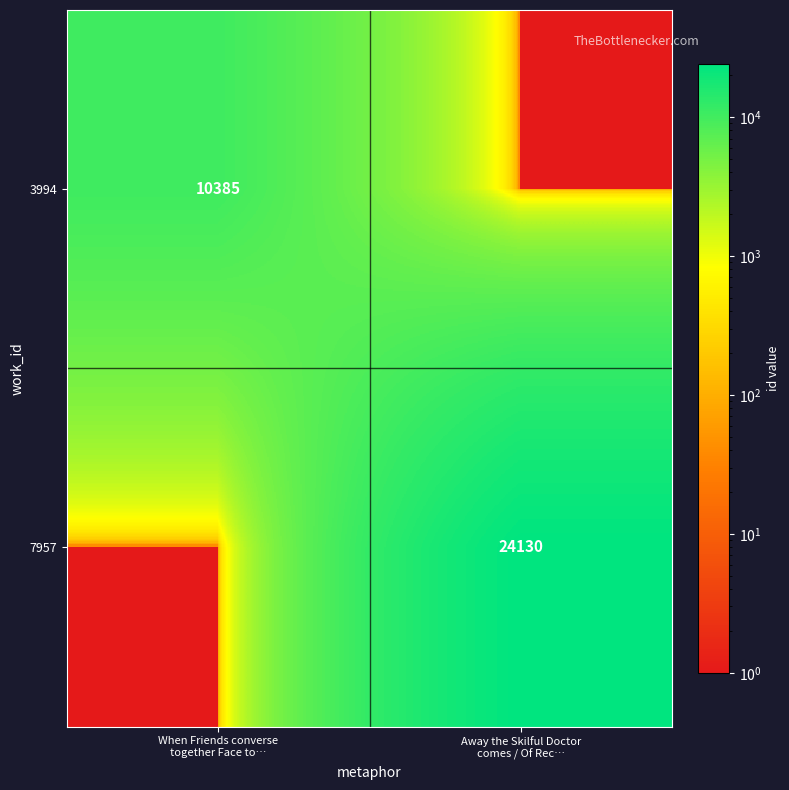

True or false: 7957 has a value of 24130 at Away the Skilful Doctor comes / Of Rec….

True